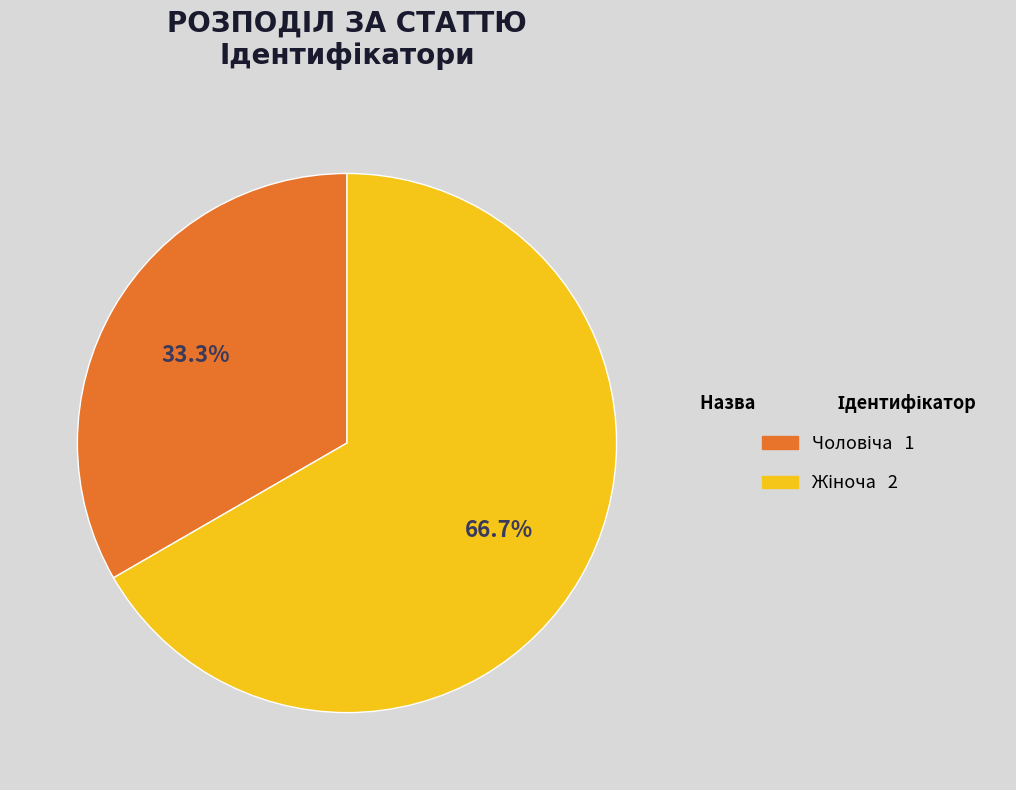

Does any single category account for the majority?

Yes